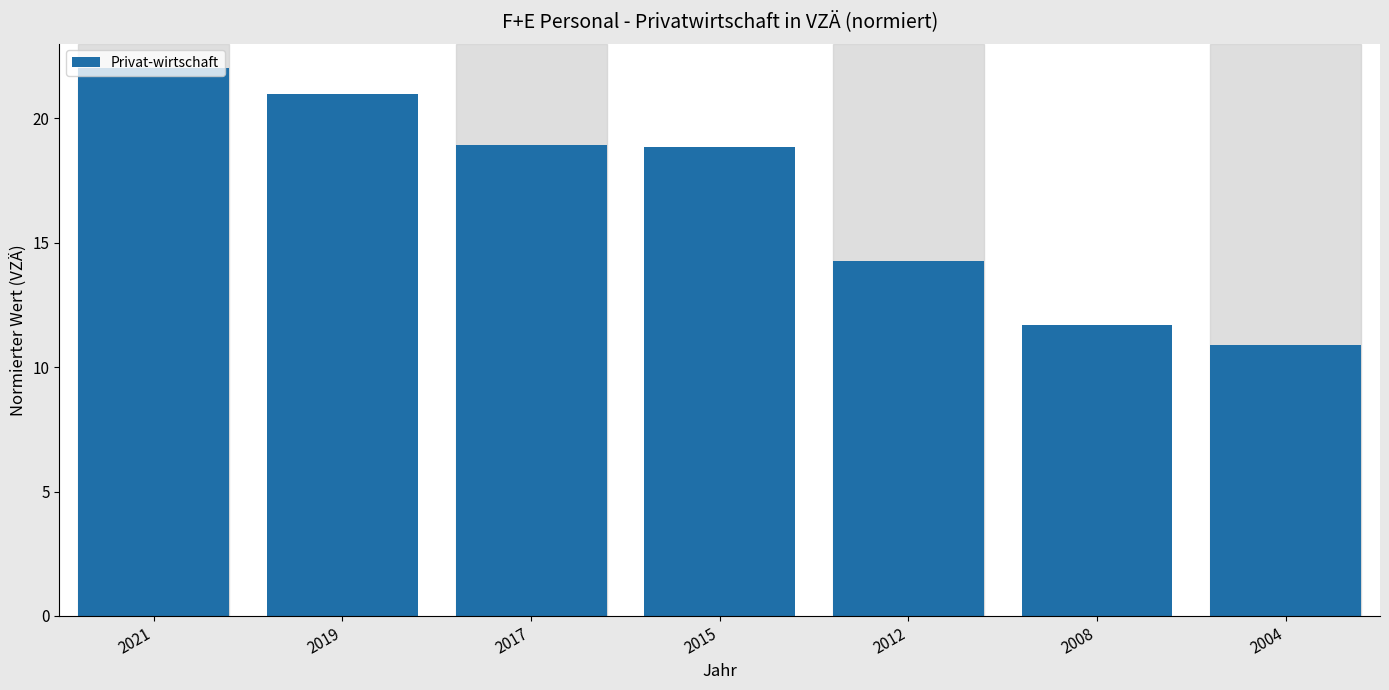

What is the change in value from 2019 to 2012?

-6.7